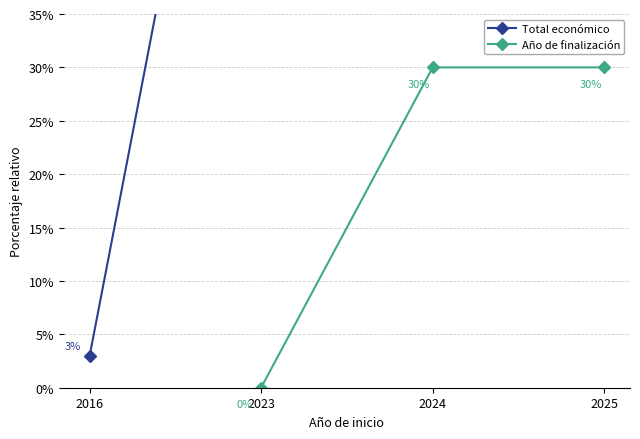

At how many categories does at least one series exceed 63?

3